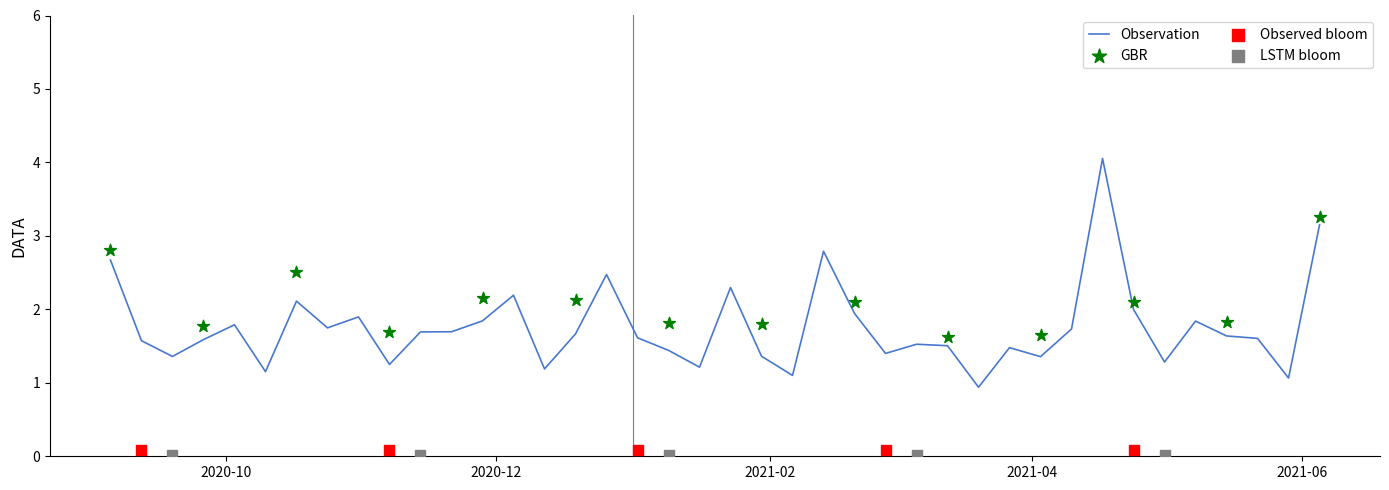

What is the ratio of the value at 2021-03-20 to the value at 2020-11-14?

0.6